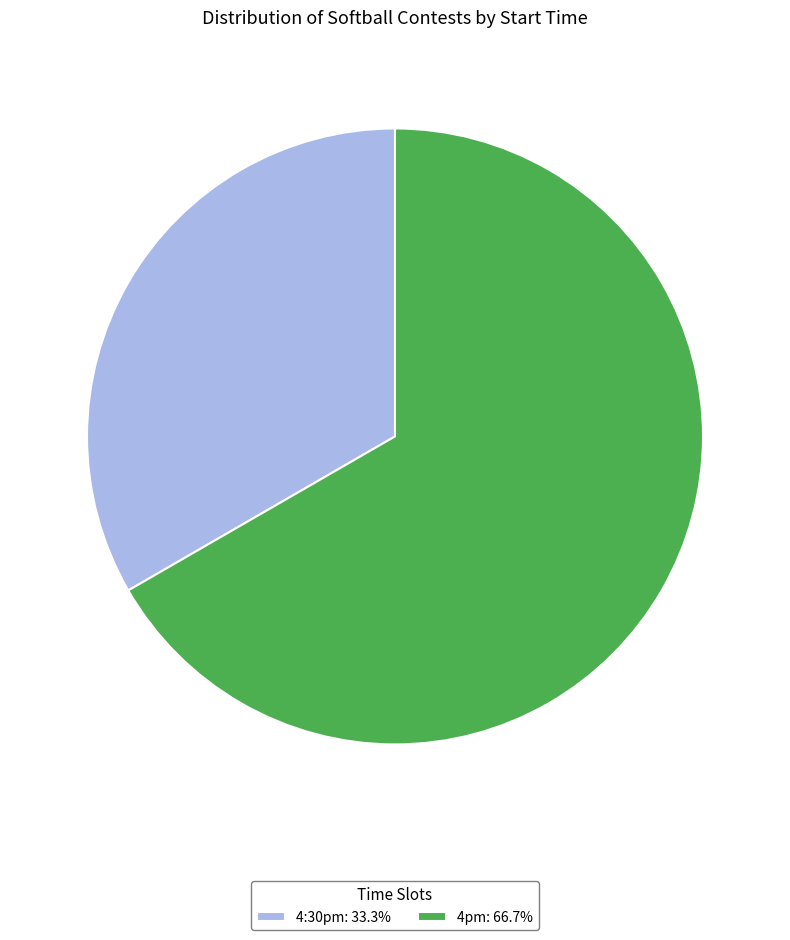

Does 4pm: 66.7% represent more than half of the total?

Yes